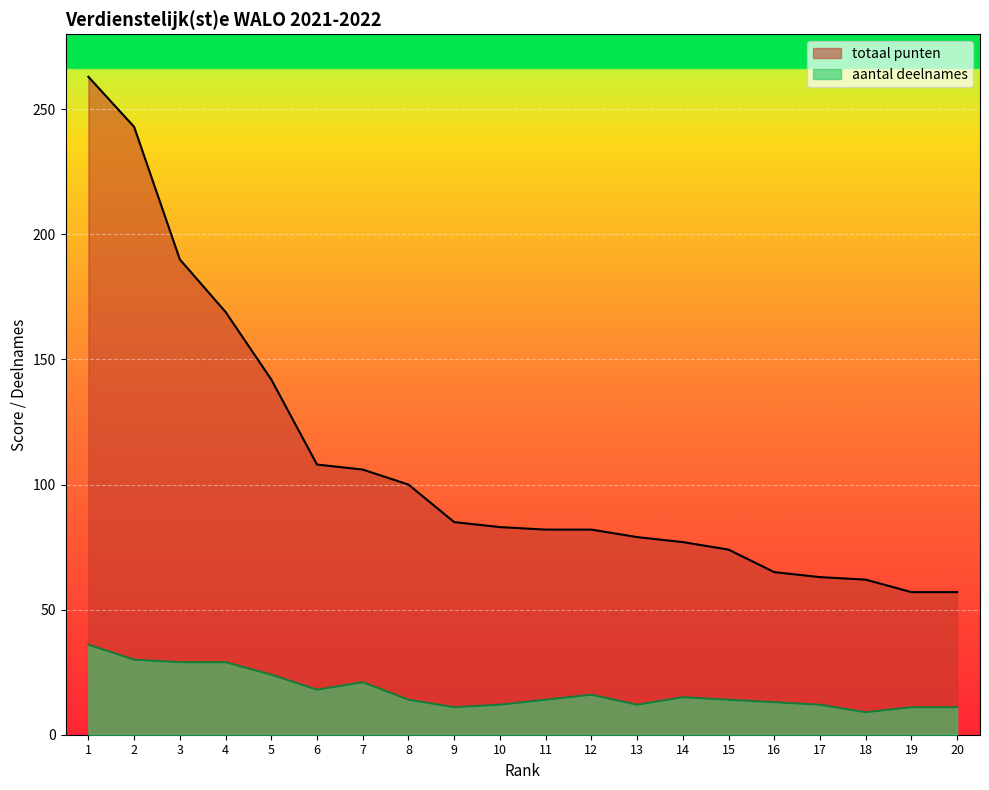

At which label does totaal punten reach its minimum?

19